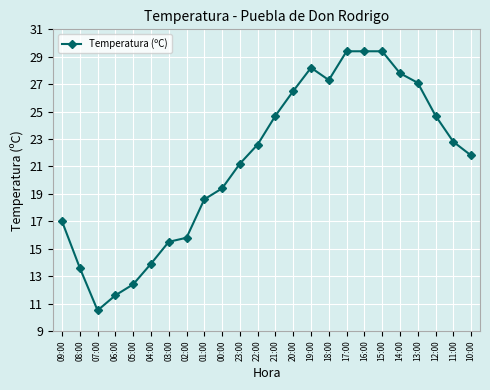

What is the minimum value shown in the chart?

10.5